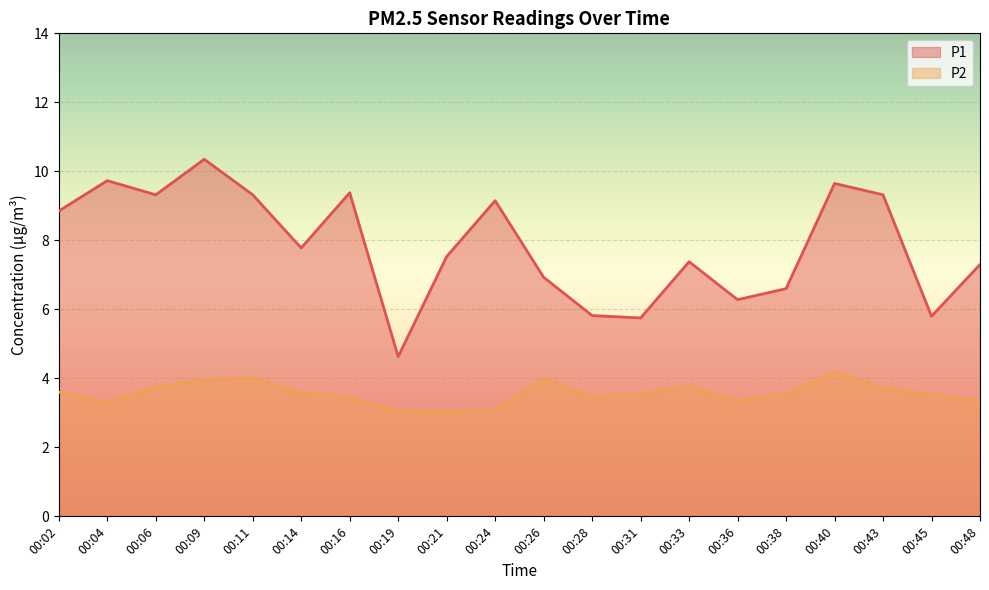

What are all the series names shown in the legend?

P1, P2